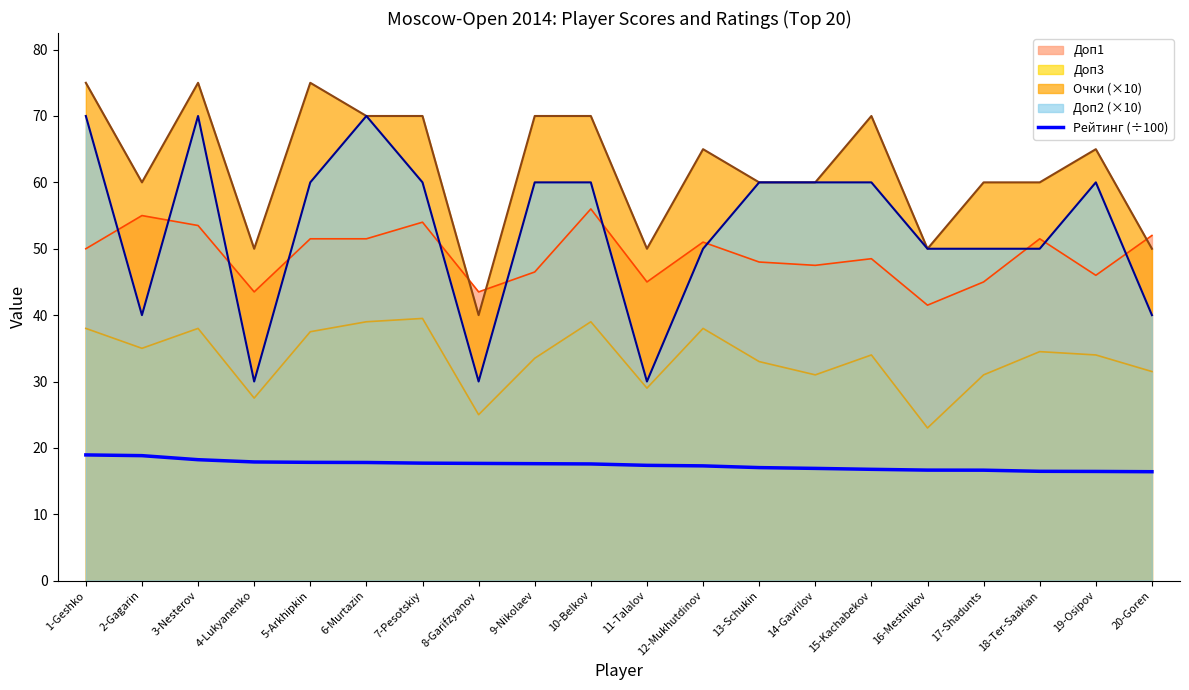

True or false: the data shows 16.8 at 15-Kachabekov.

True